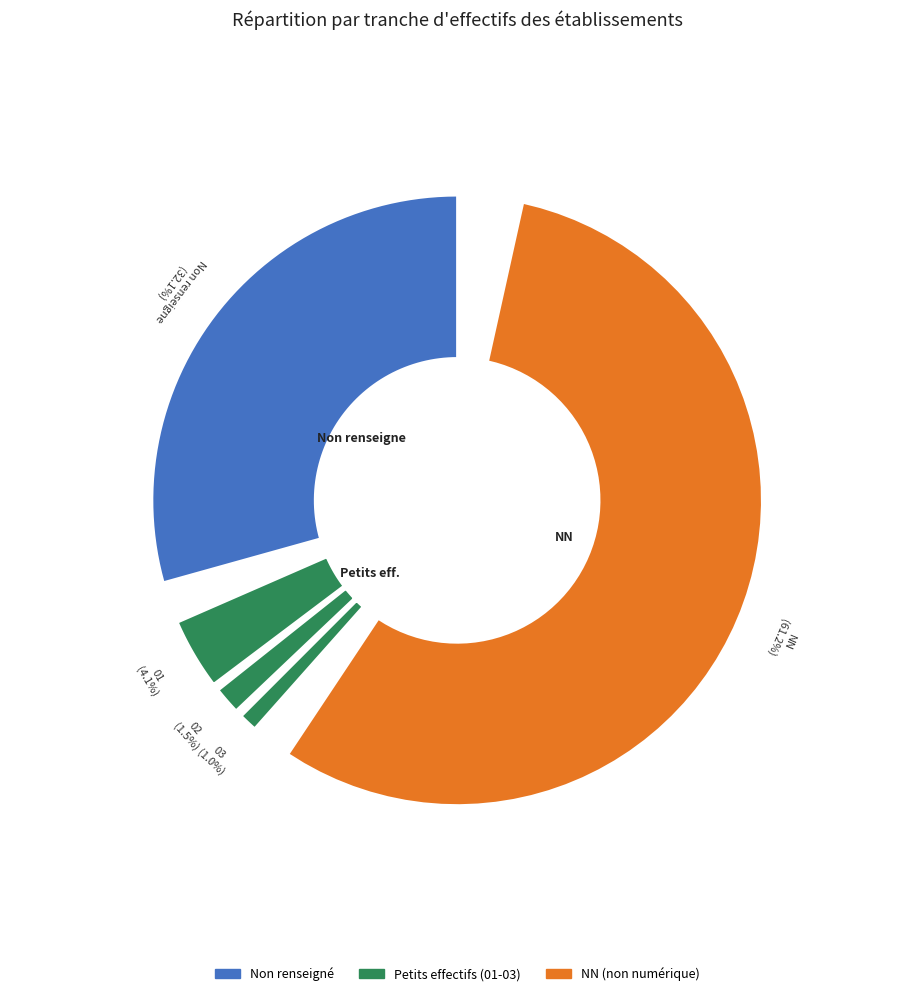

Which slice is the largest?

NN